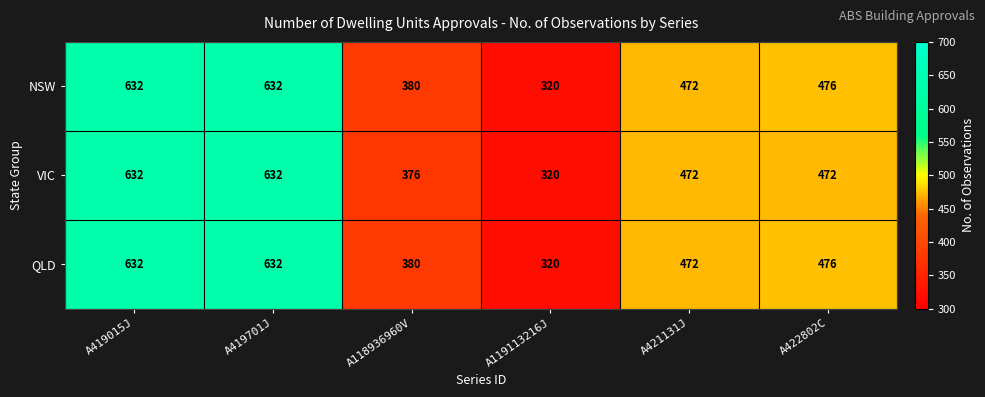

At how many categories does at least one series exceed 374?

5